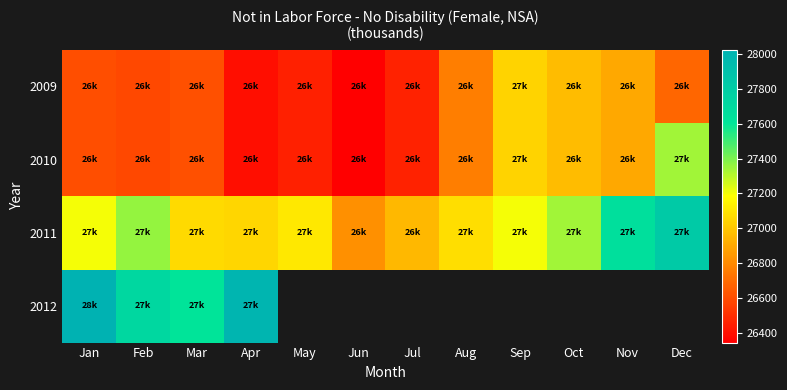

At which category does the chart reach its minimum across all series?

Jun